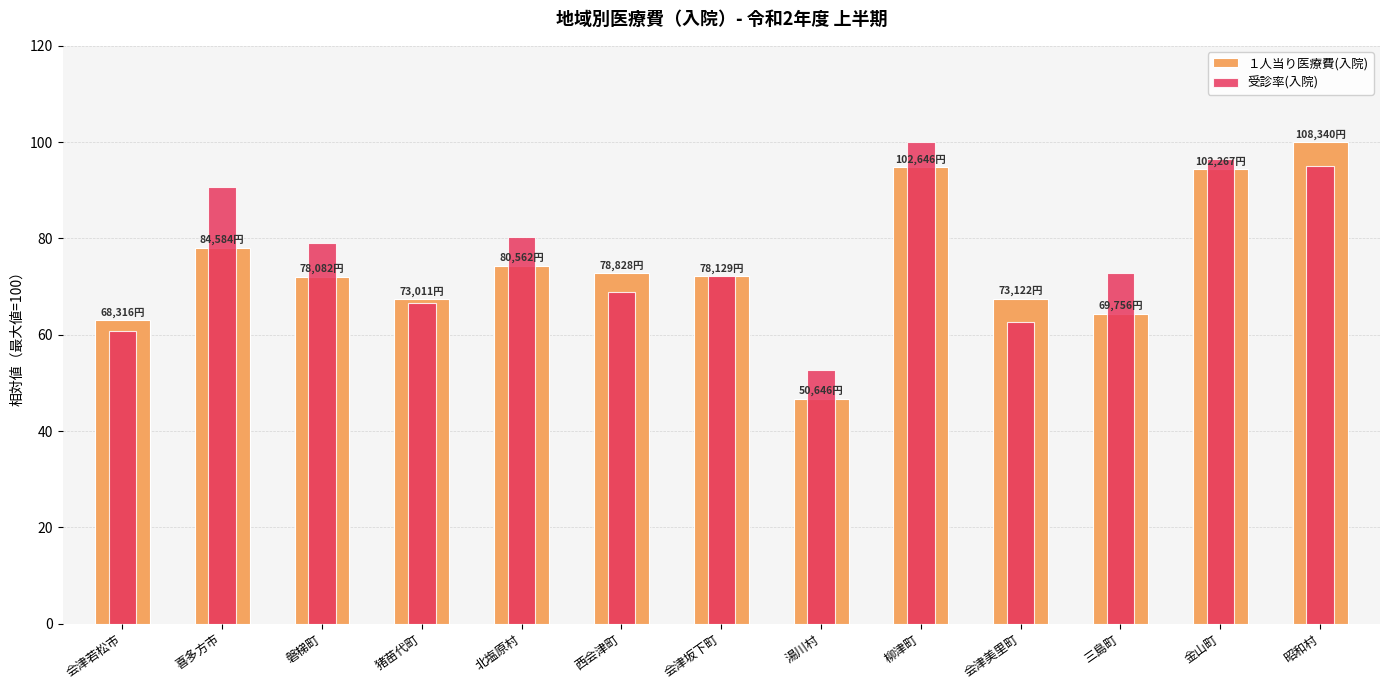

What is the label of the 5th bar from the left?

北塩原村